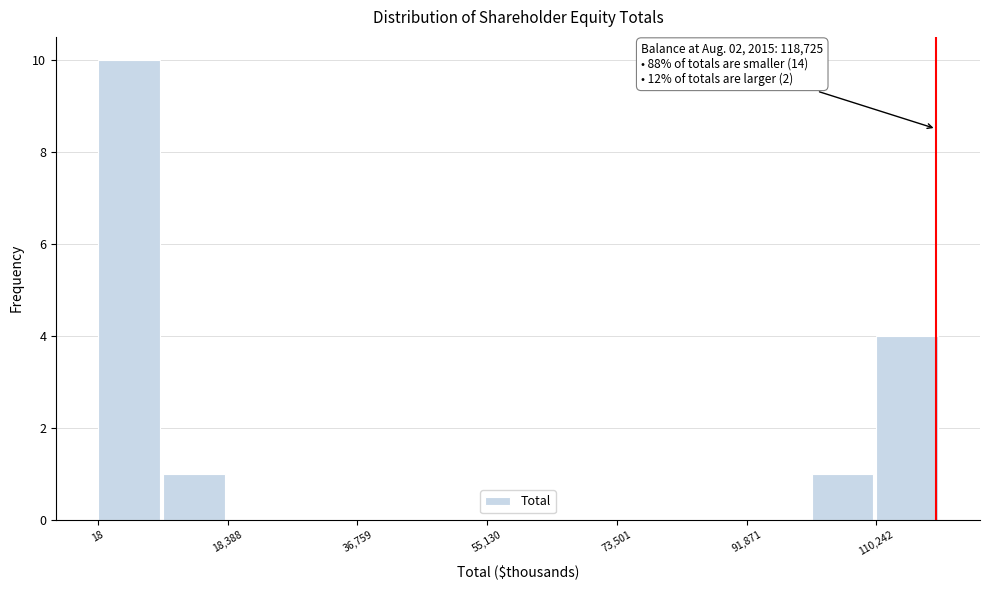

Which range on the x-axis has the tallest bar?

0 to 10000